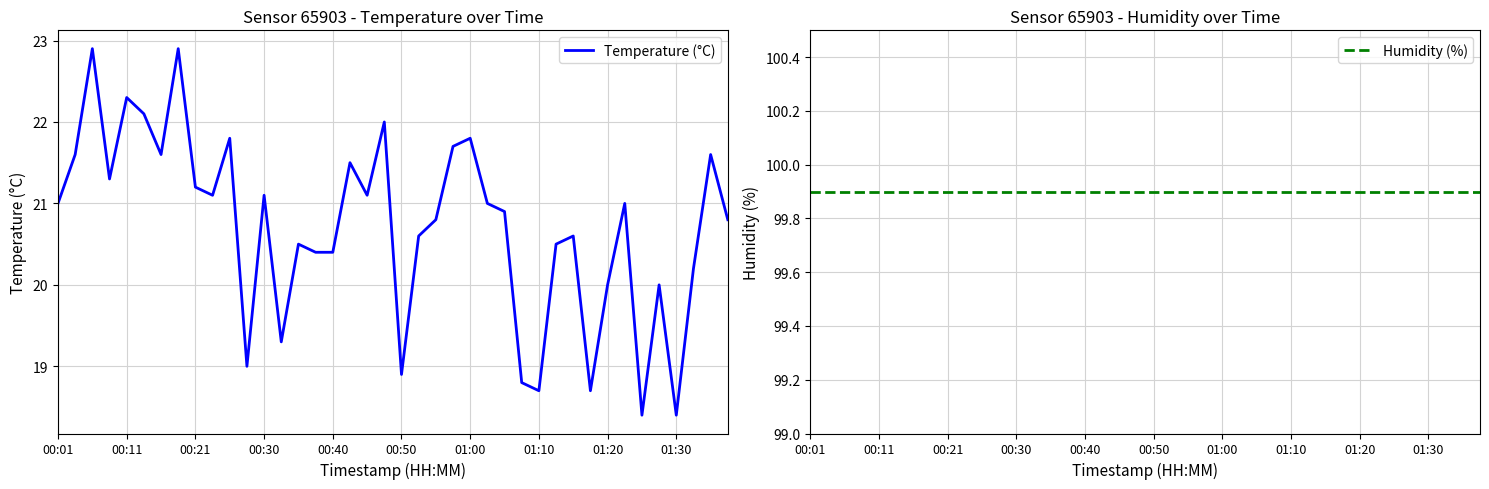

Which category has the lowest value across all series?

34